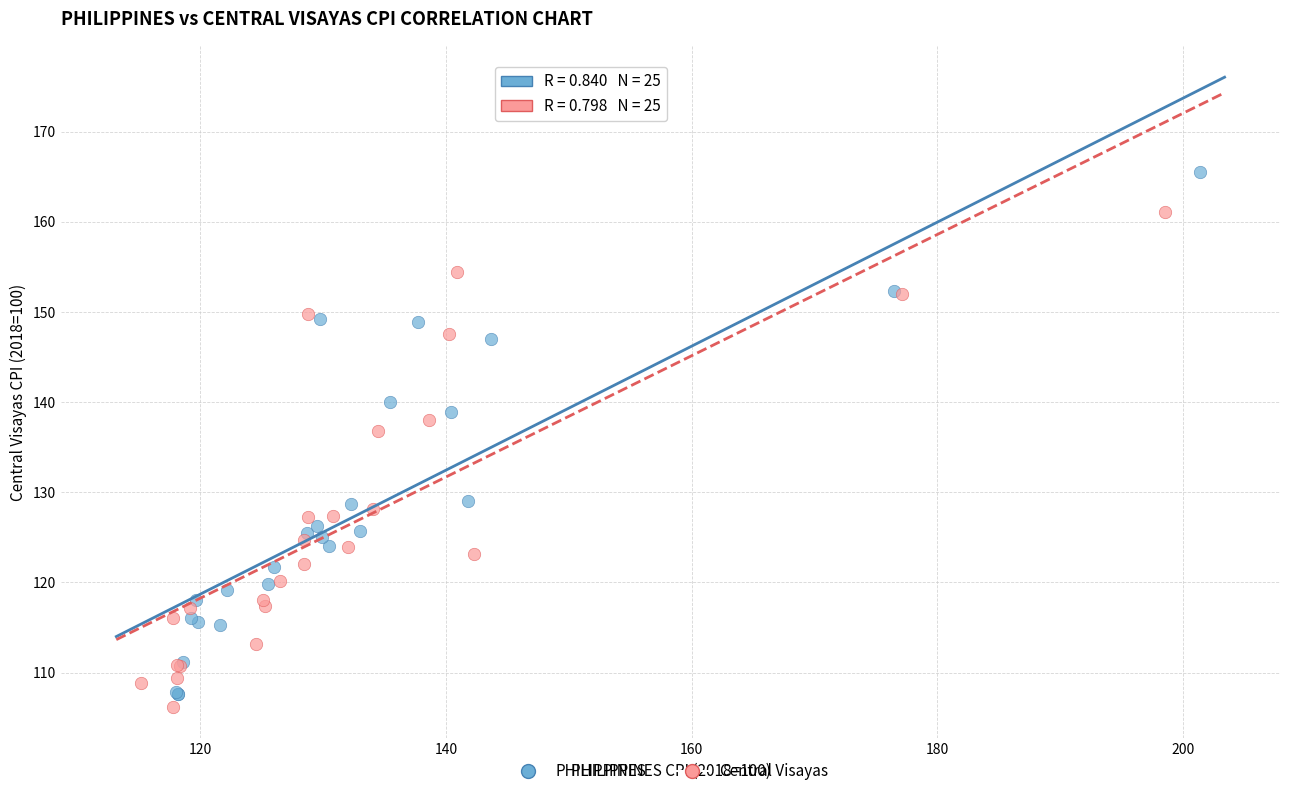

Which series contains the lowest Y value?

Central Visayas